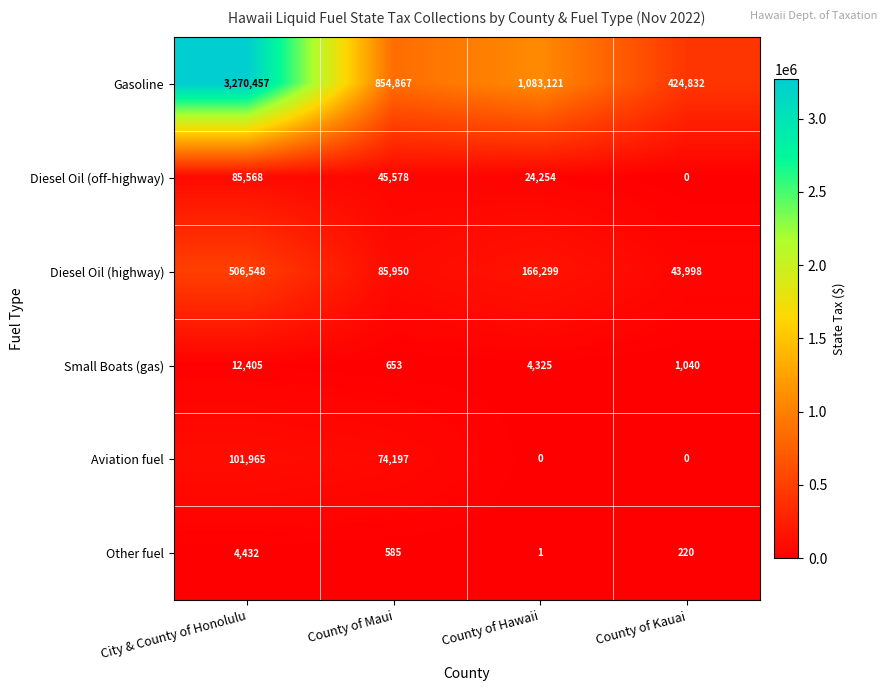

Which series has the largest total across all categories?

Gasoline